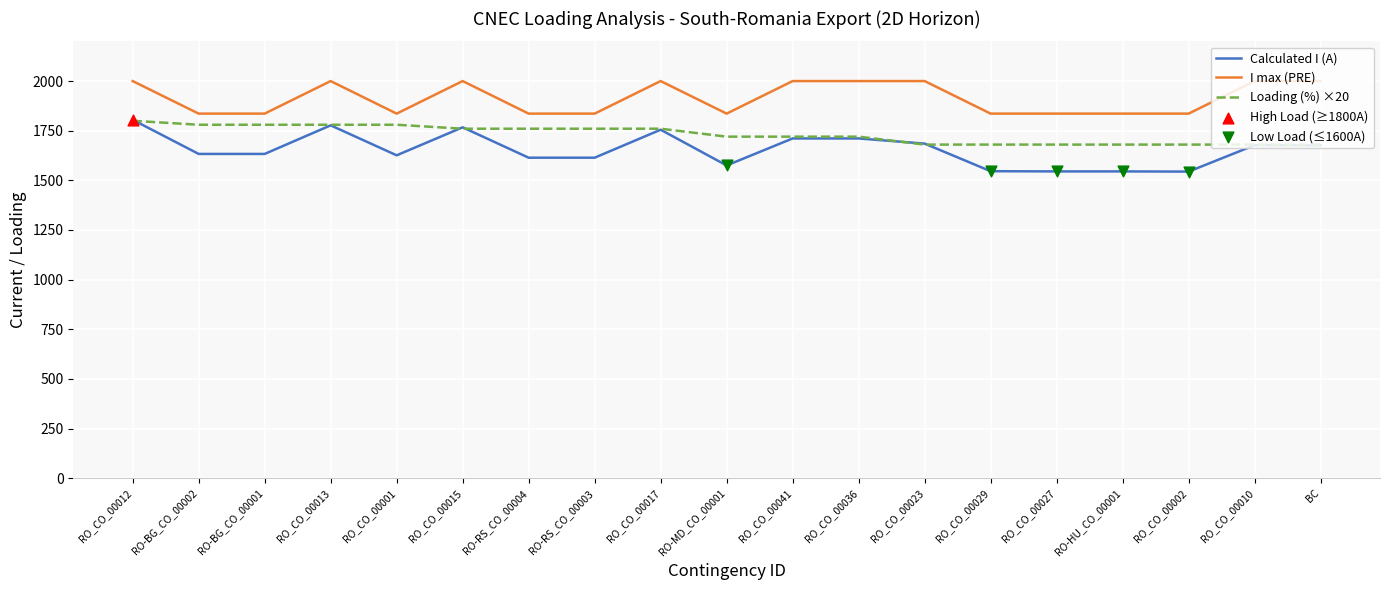

Which series has the largest total across all categories?

I max (PRE)